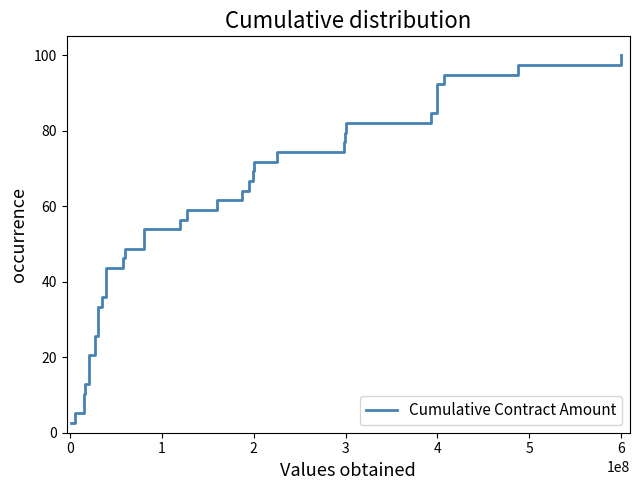

How many categories are shown in the chart?

39